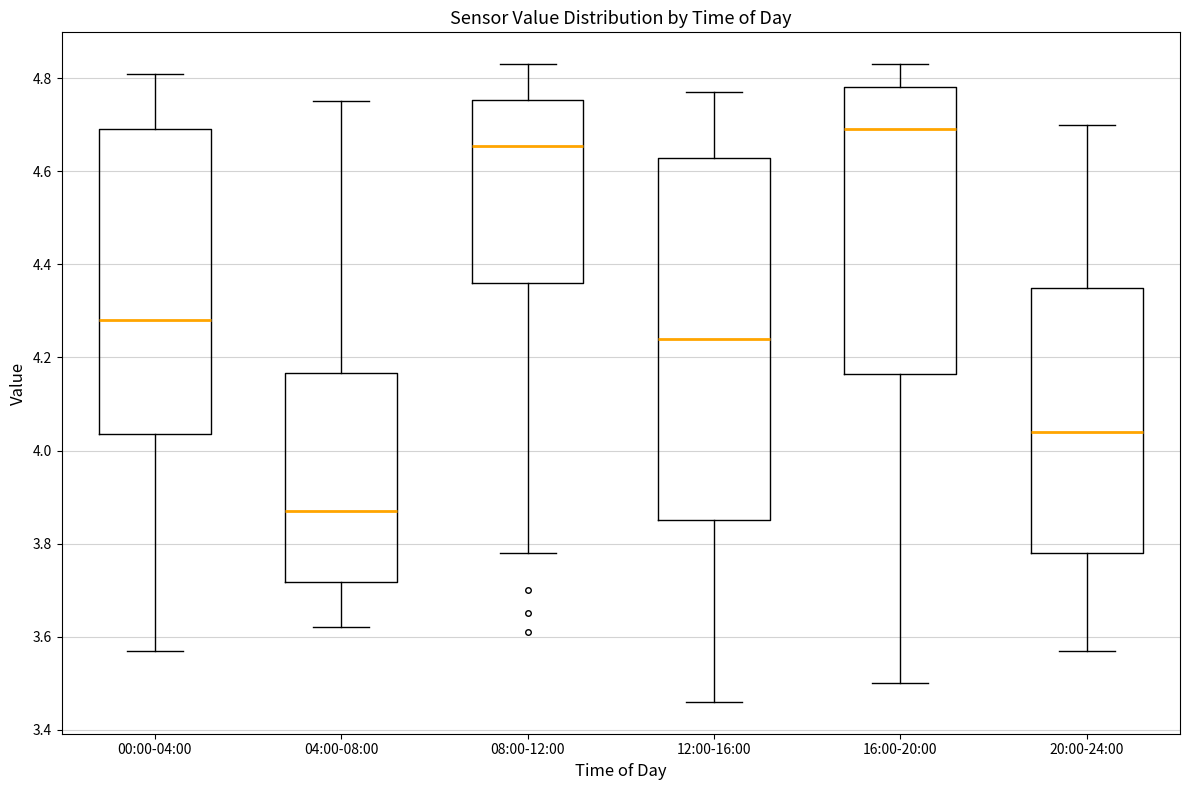

Which box has the lowest median line?

04:00-08:00